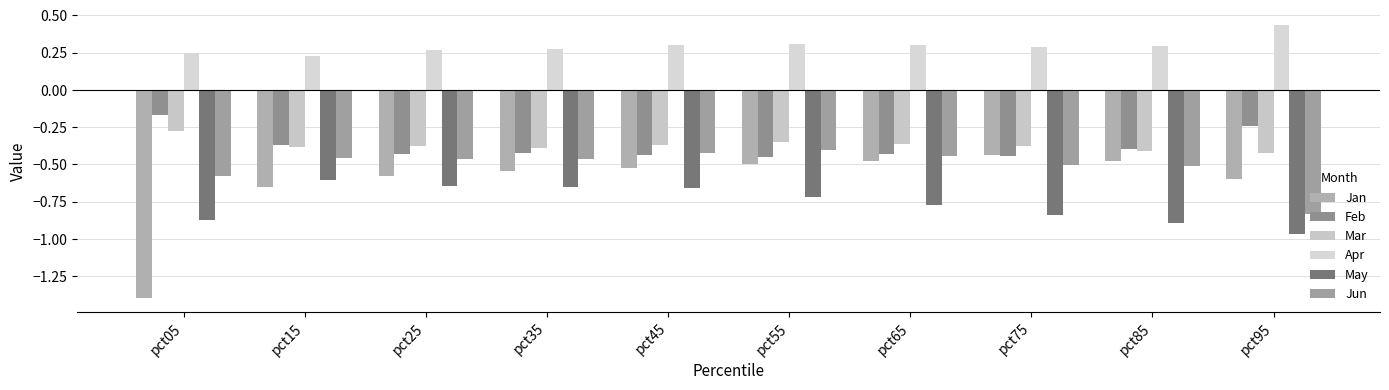

Is it true that Jun equals -0.6 at pct55?

False